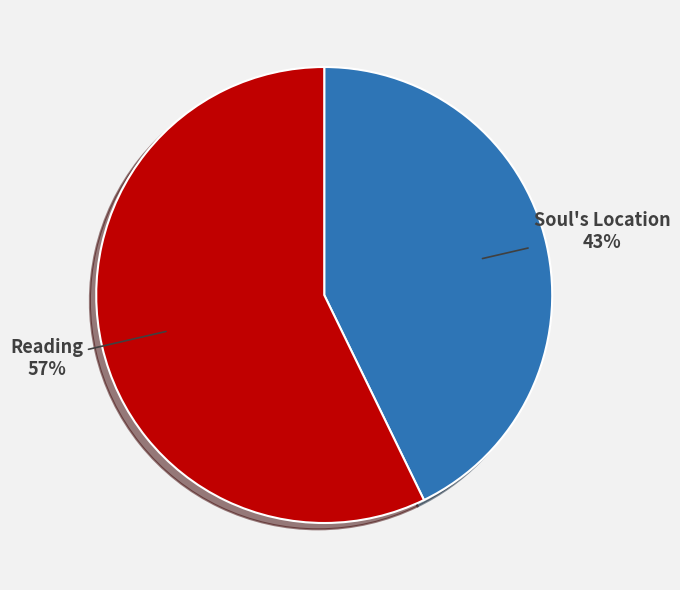

Which has a higher value, Reading or Soul's Location?

Reading